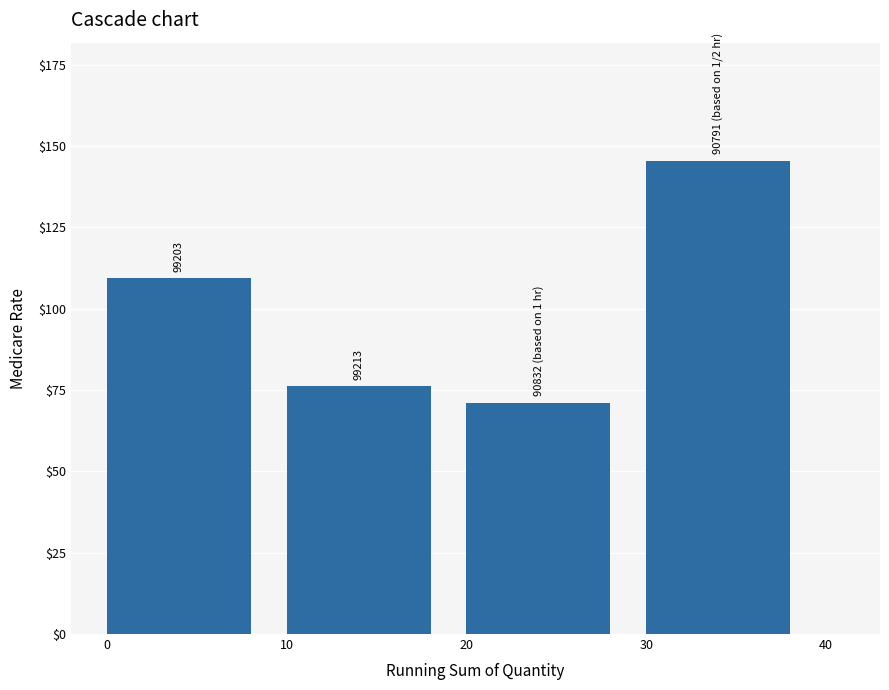

The value at 20 is 71.1. True or false?

True